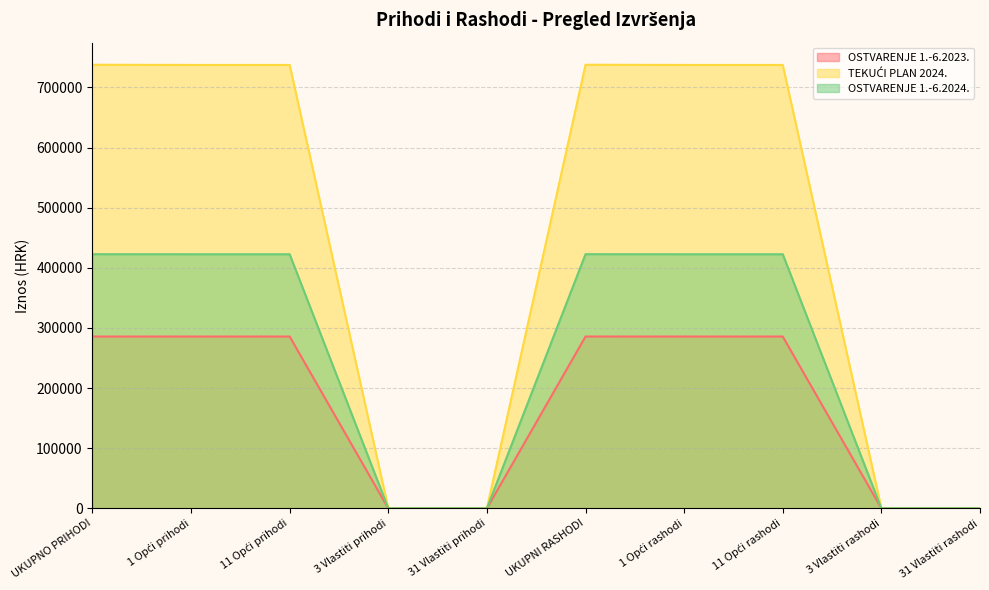

True or false: OSTVARENJE 1.-6.2023. and TEKUĆI PLAN 2024. intersect in this chart.

False